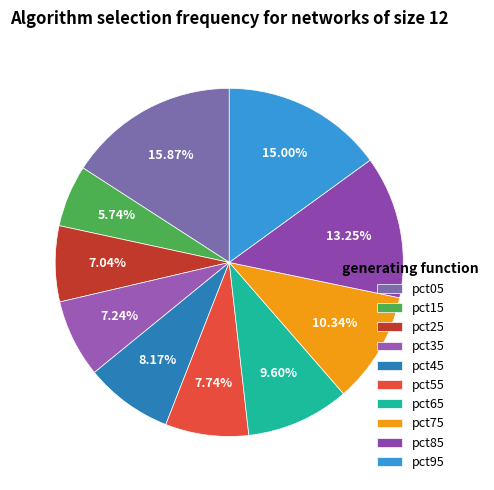

The pct75 slice represents 10% of the pie. True or false?

True